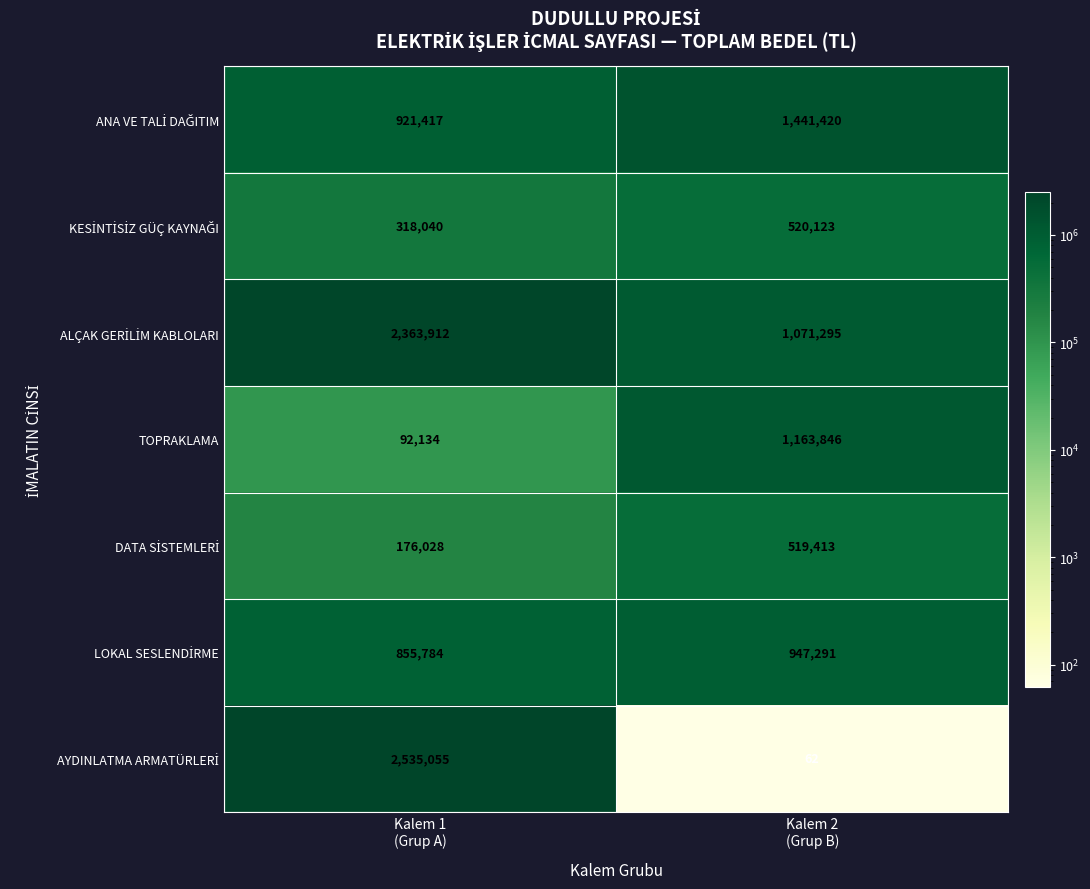

What is the minimum value for TOPRAKLAMA?

92134